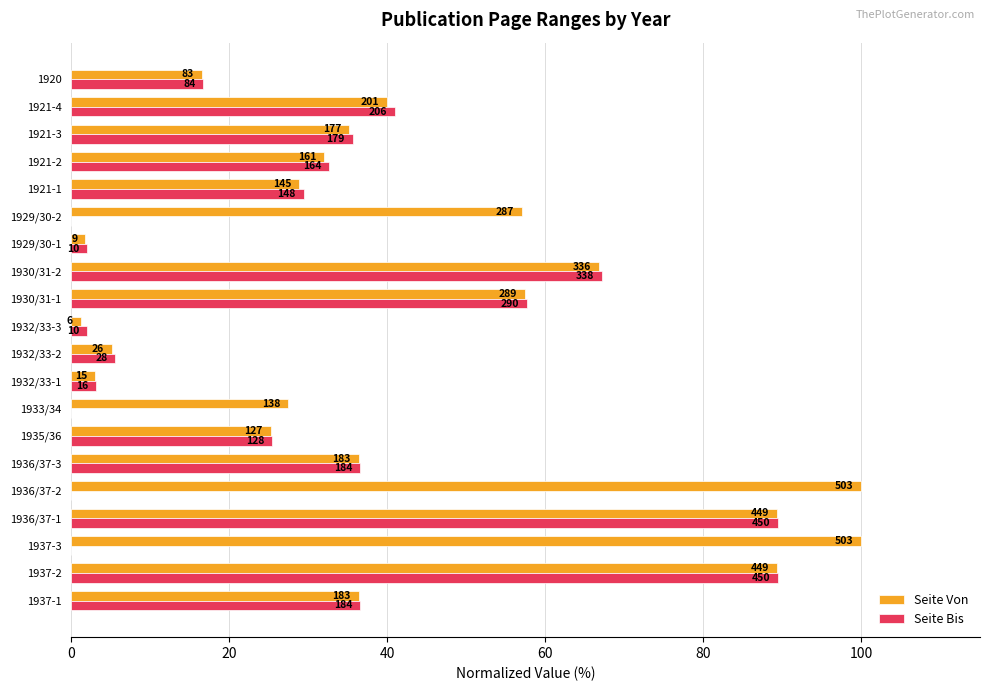

What position from the left is 1921-2?

17